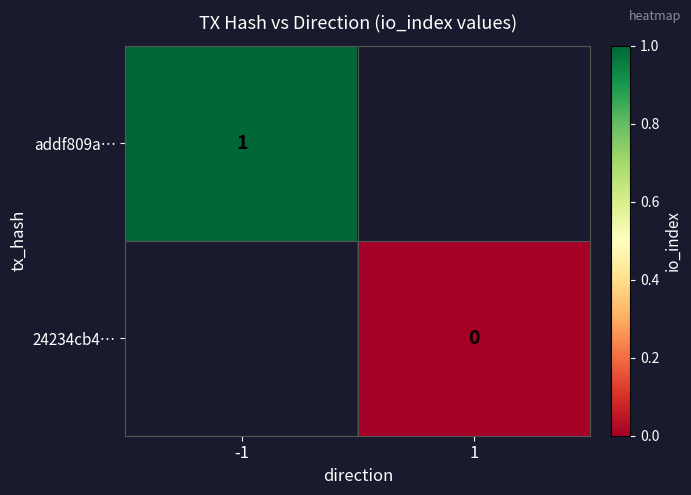

Is the value of addf809a… at -1 greater than the value of 24234cb4… at -1?

No